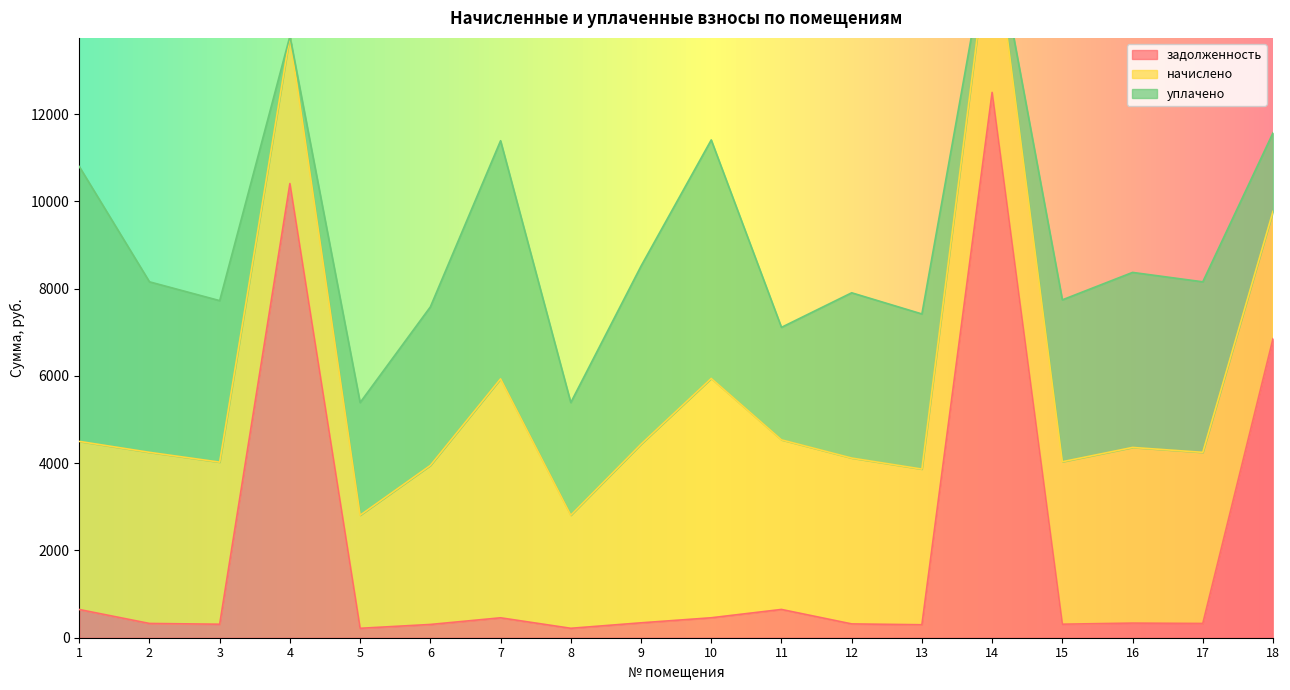

Is it true that начислено equals 6623.2 at 14?

False